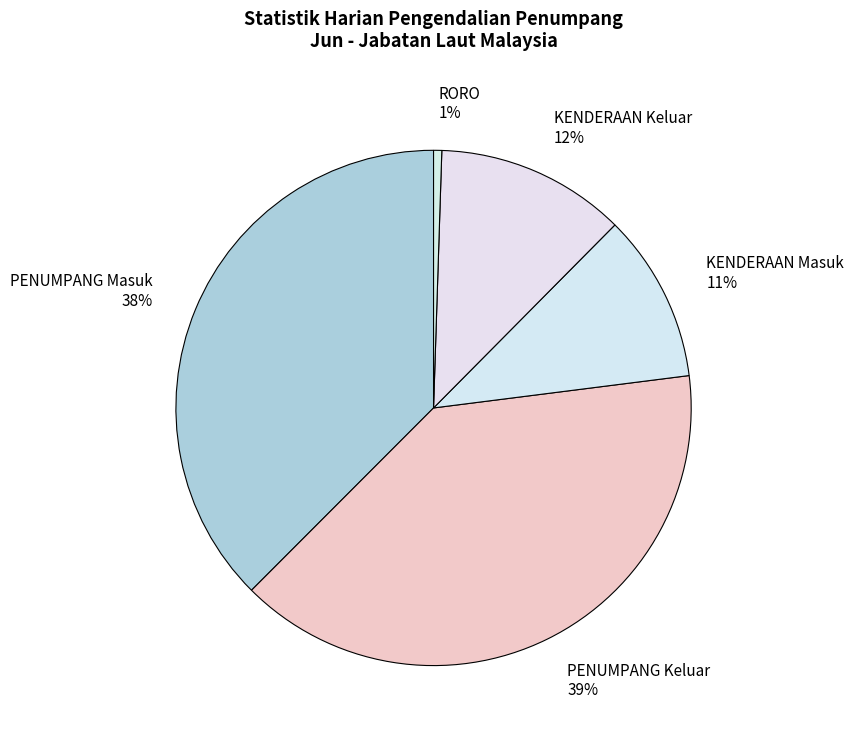

What is the largest slice in the pie chart?

PENUMPANG Keluar 39%